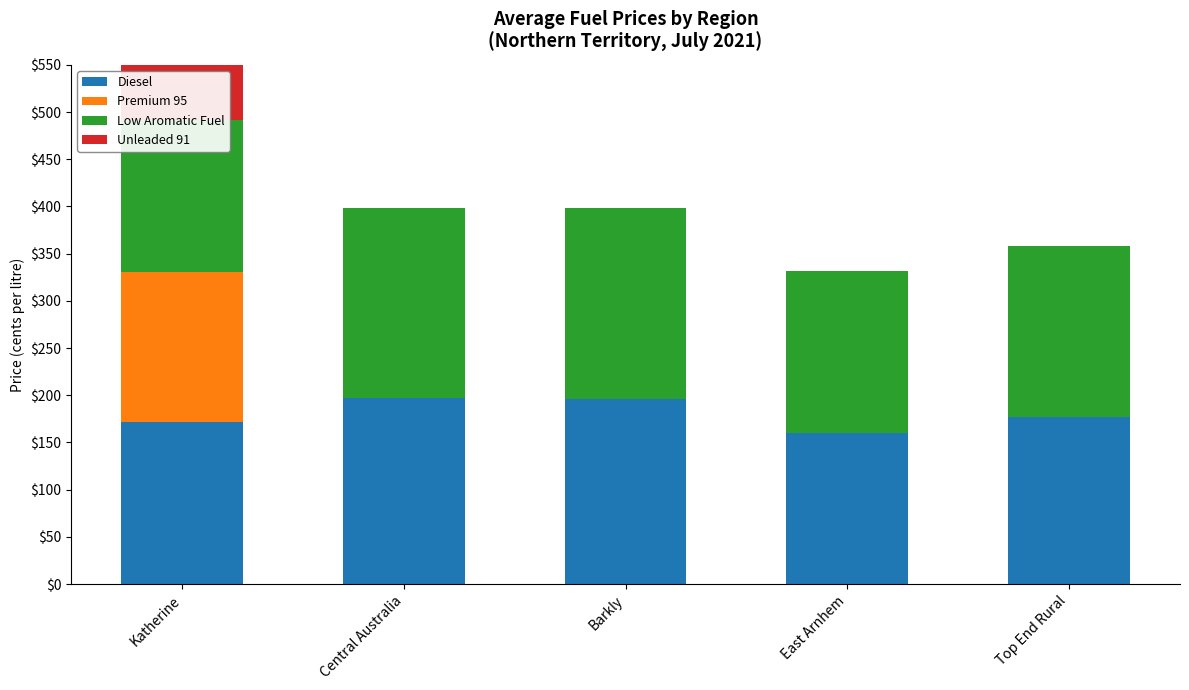

How many groups of bars are there?

5